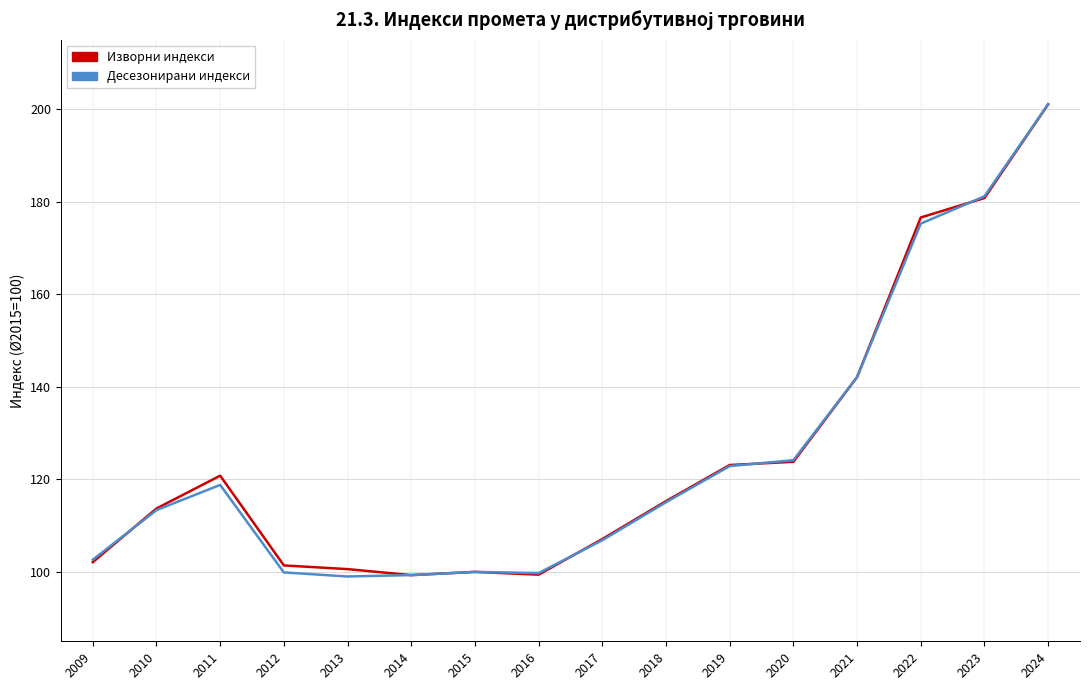

Where is Десезонирани индекси nearest to the value 150?

2021